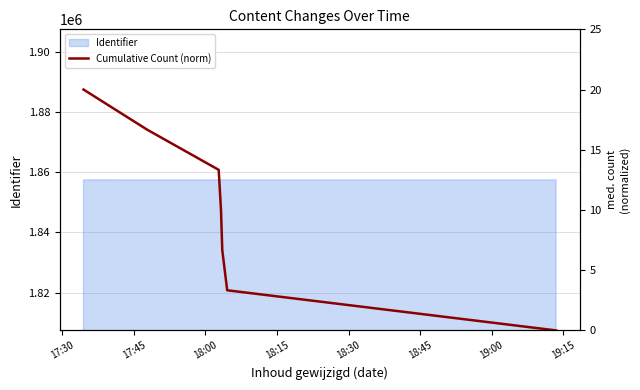

What is the highest value of the Identifier series?

1857456